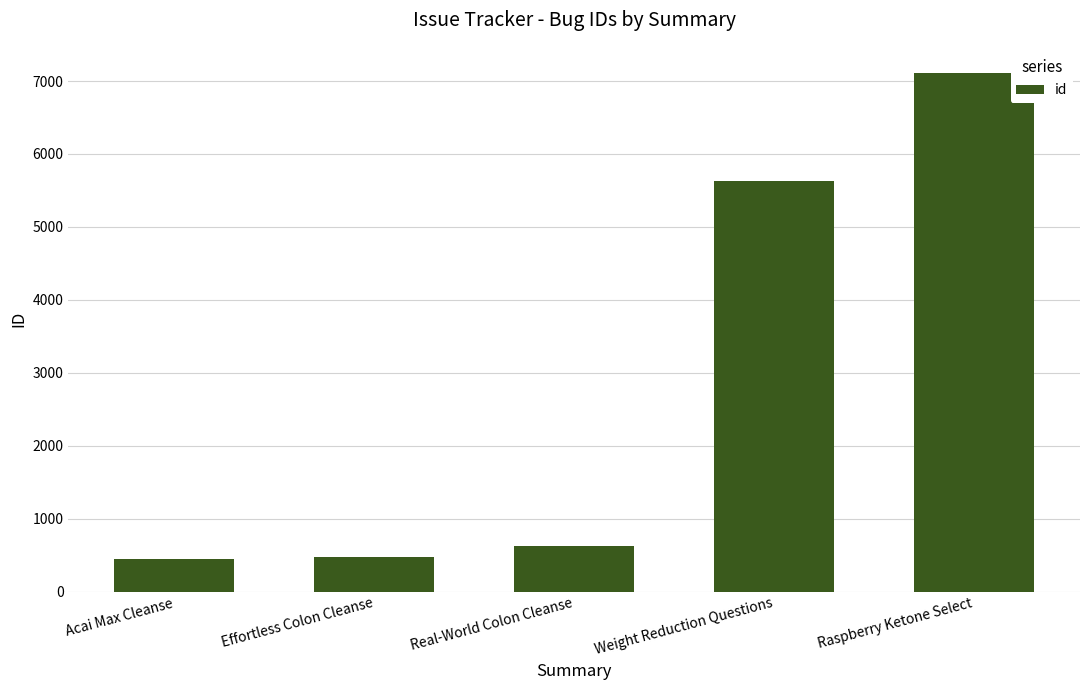

Between Weight Reduction Questions and Acai Max Cleanse, which is larger?

Weight Reduction Questions